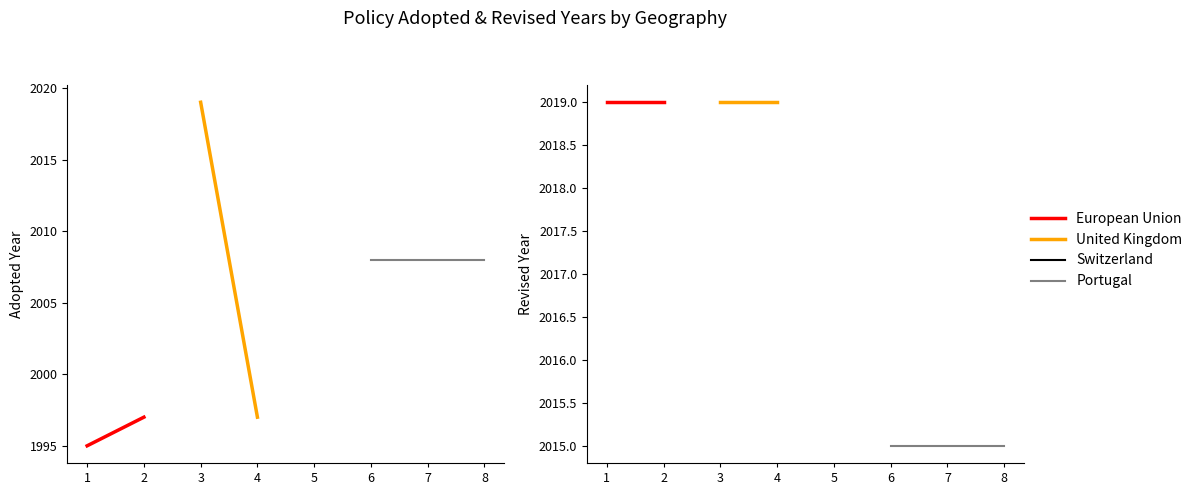

What is the maximum value shown in the chart?

2019